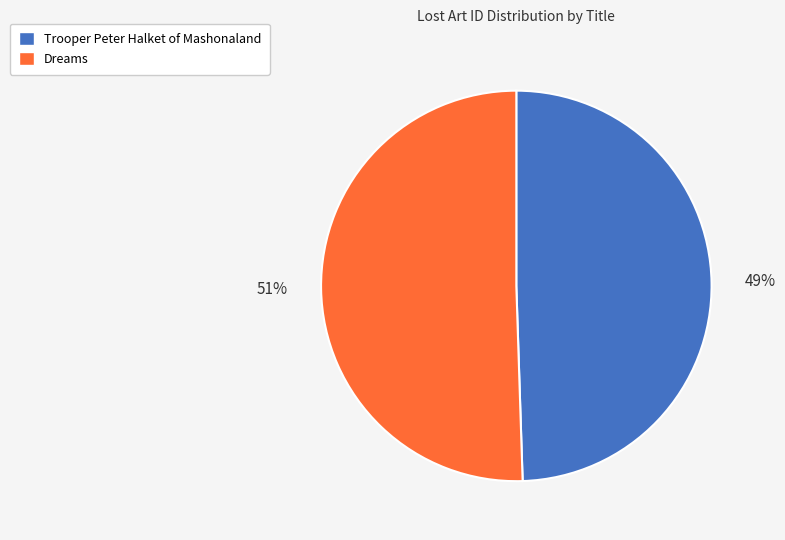

Do Trooper Peter Halket of Mashonaland and Dreams together represent more than half of the pie?

Yes